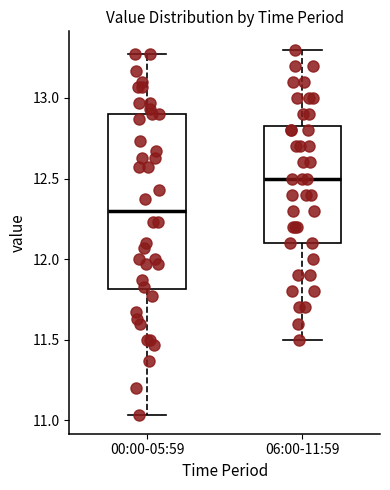

Reading left to right, transcribe this box plot: for each box, give where its median line is, the range the box spans, and where its two whiskers end, as read against the y-axis. The values are not printed on the chart, so give them approximately, as read against the axis.

00:00-05:59: median 12.30, box 11.80 to 12.90, whiskers 11.05 to 13.25
06:00-11:59: median 12.50, box 12.10 to 12.85, whiskers 11.50 to 13.30